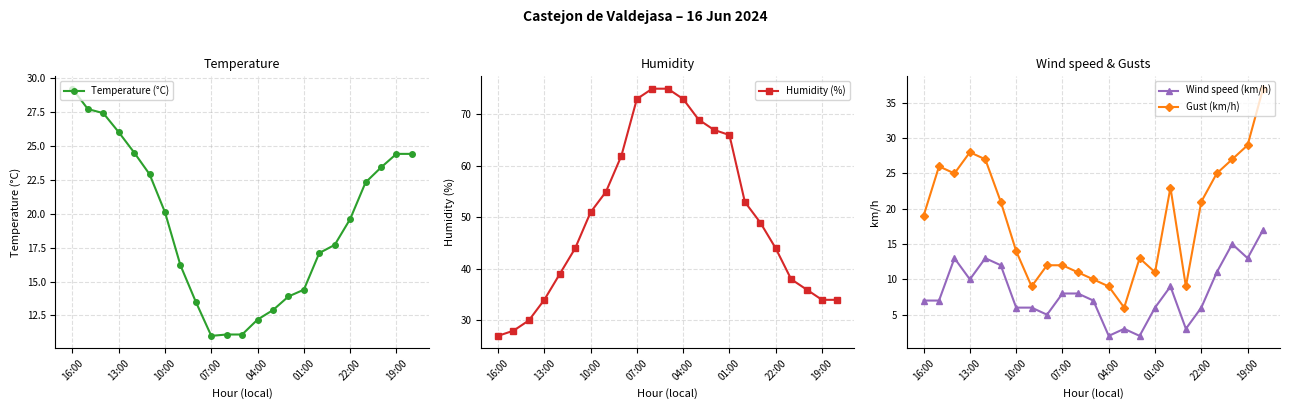

What is the difference between the maximum and minimum values in the Humidity (%) series?

48